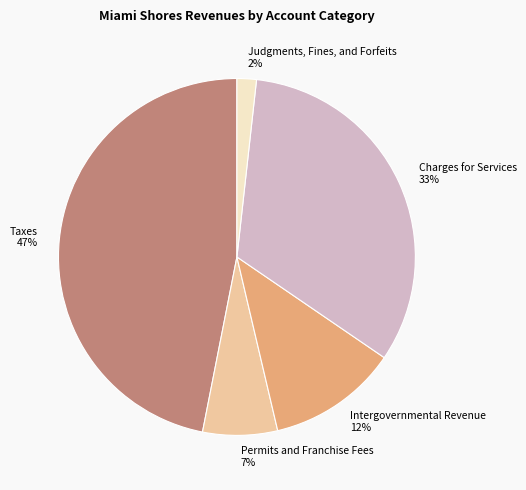

To the nearest percent, what is the average slice percentage?

20%